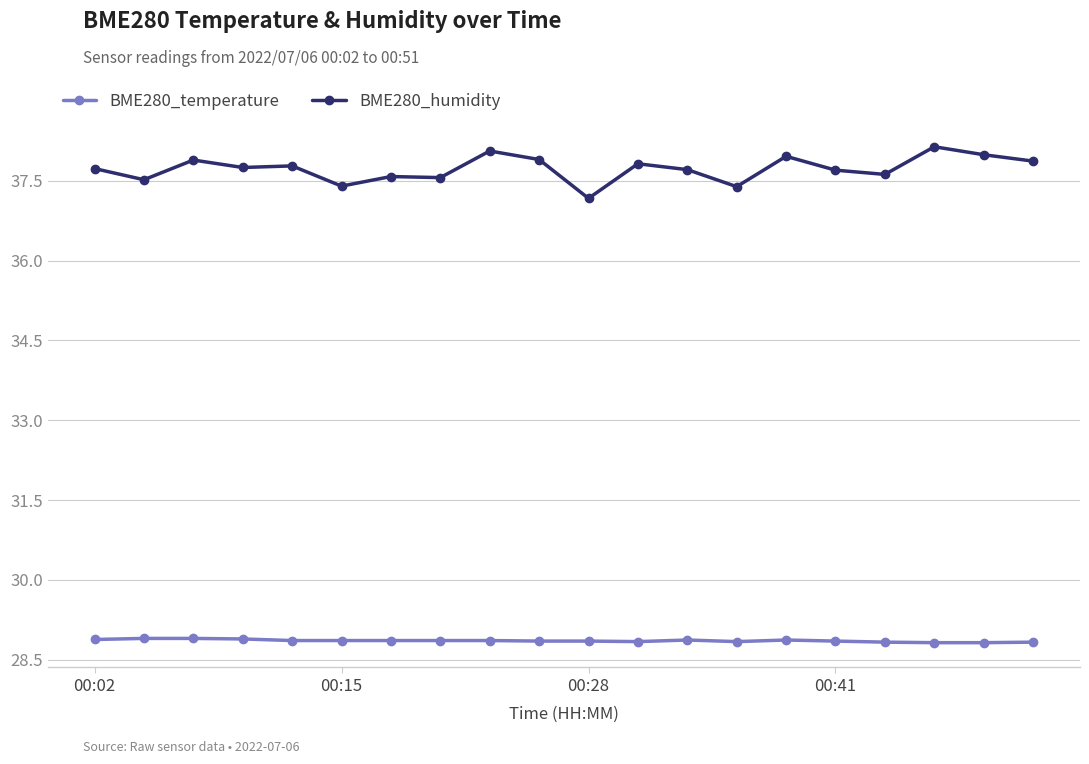

What is the difference between the second highest and second lowest values in the BME280_humidity series?

0.7